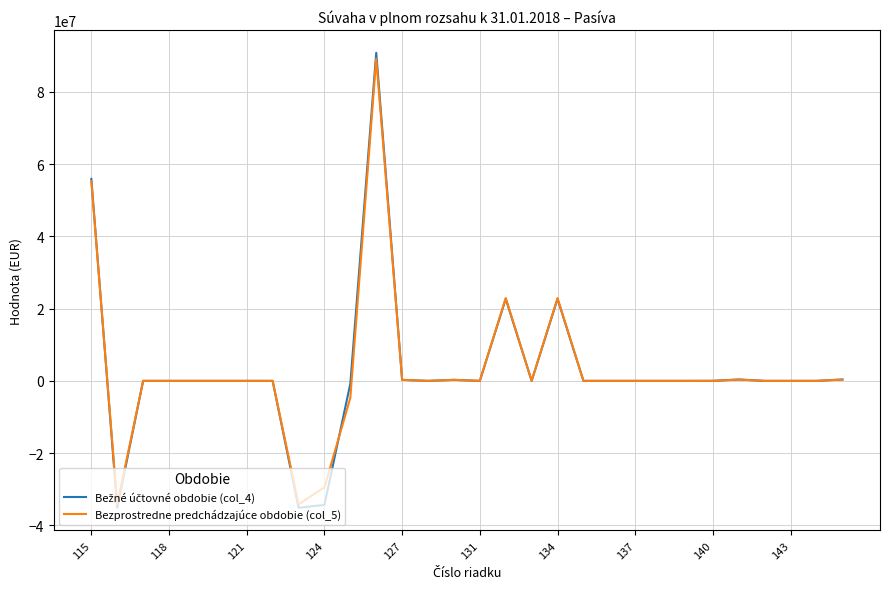

True or false: Bezprostredne predchádzajúce obdobie (col_5) has more than 2 interior local peaks.

True